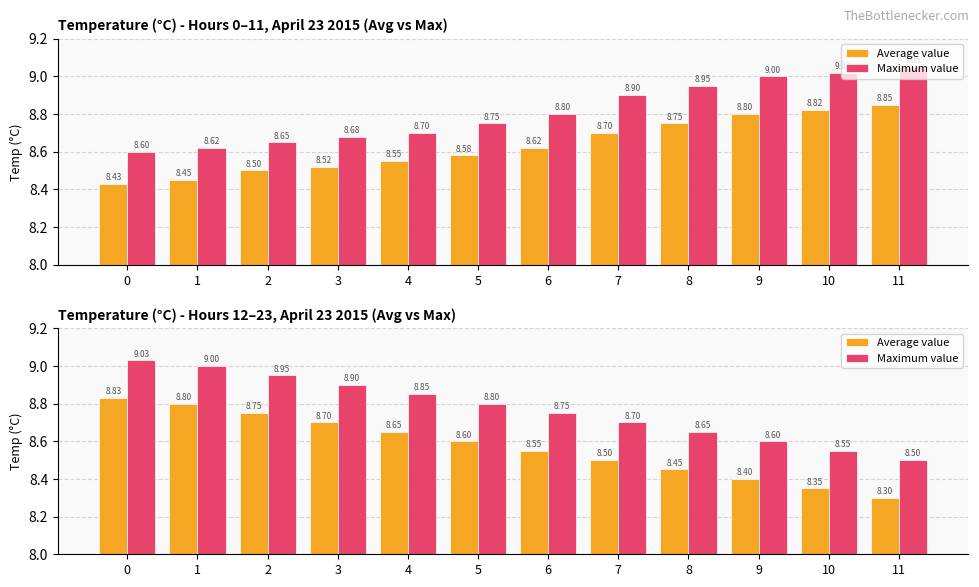

How many Average value values are between 8 and 9?

12